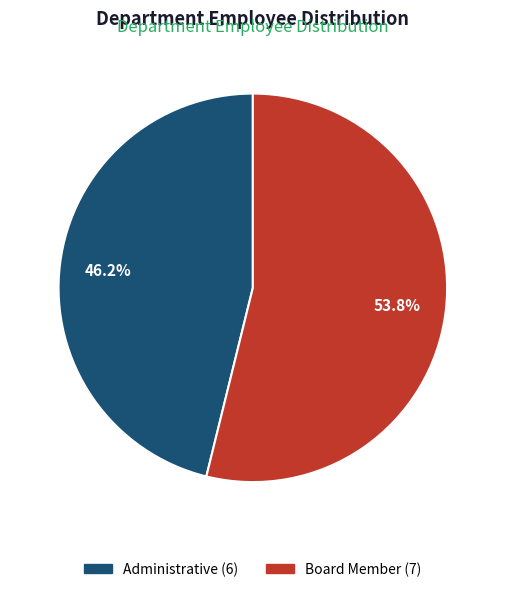

What is the majority slice?

Board Member